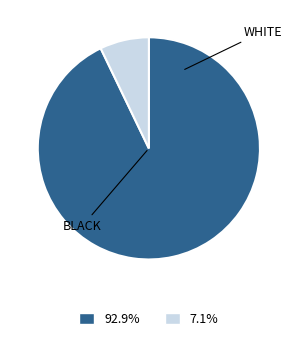

Is there a majority slice in this chart?

Yes